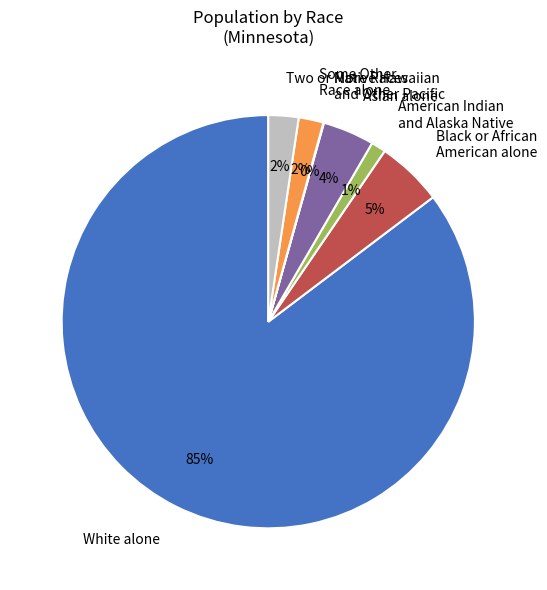

The White alone slice represents 78% of the pie. True or false?

False